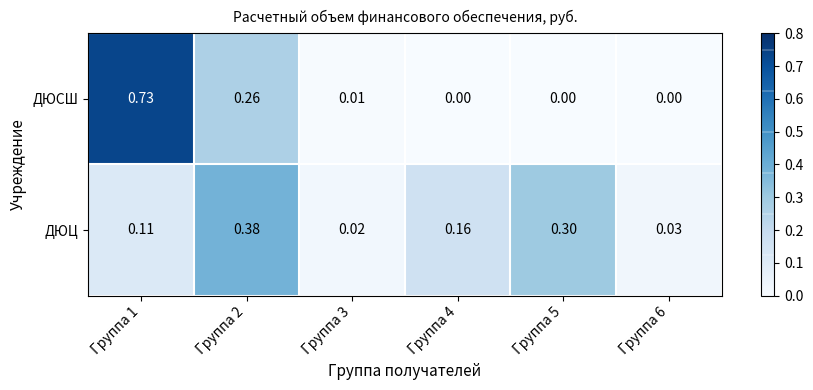

Which series changed the most between Группа 1 and Группа 2?

ДЮСШ